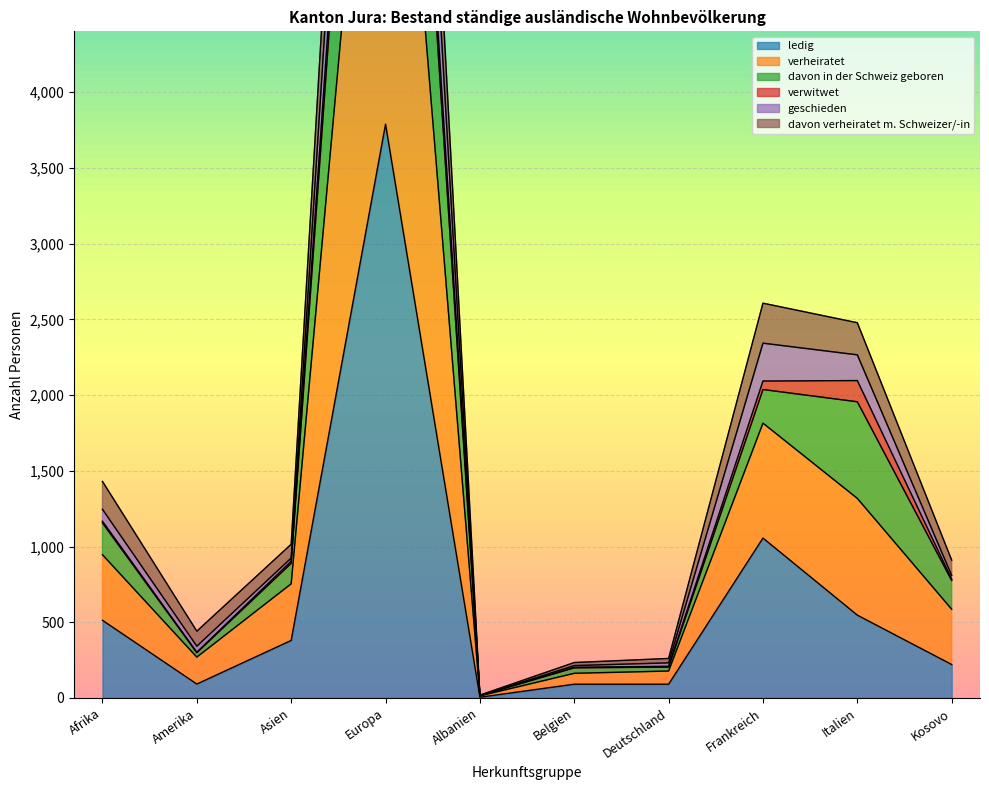

True or false: davon verheiratet m. Schweizer/-in and geschieden intersect in this chart.

False